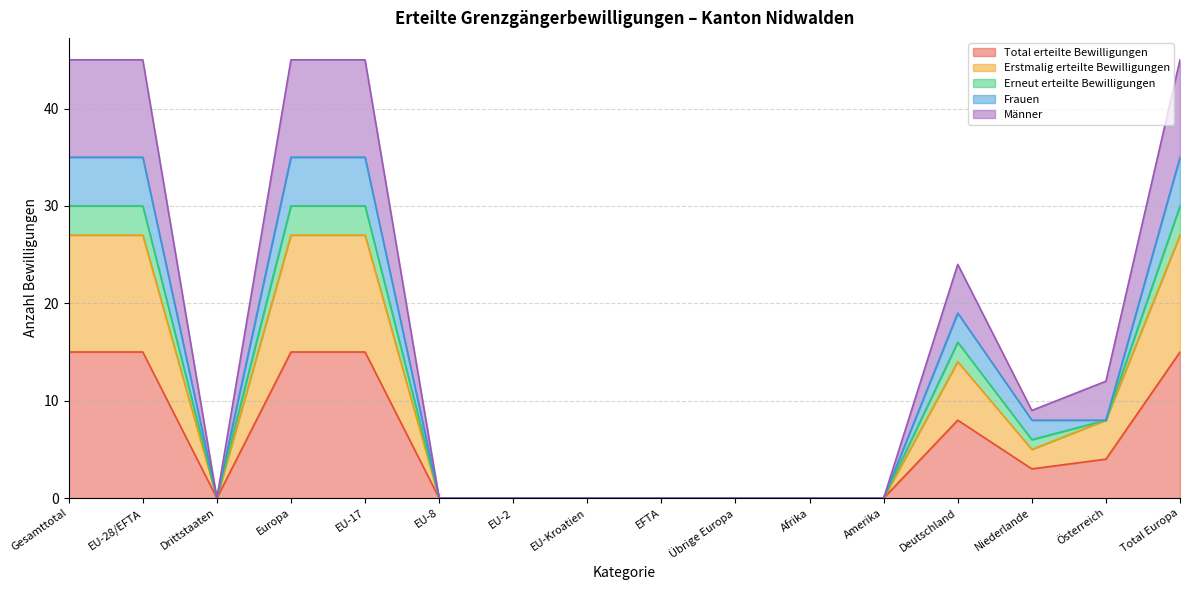

What is the maximum value for Total erteilte Bewilligungen?

15